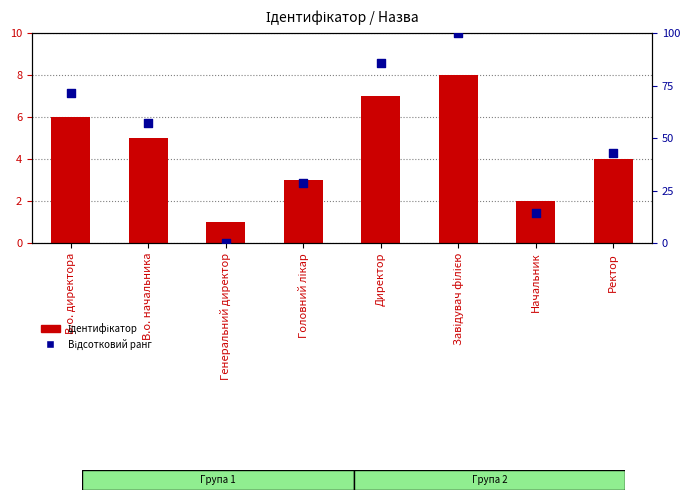

At which category is the sum across all series the highest?

Завідувач філією